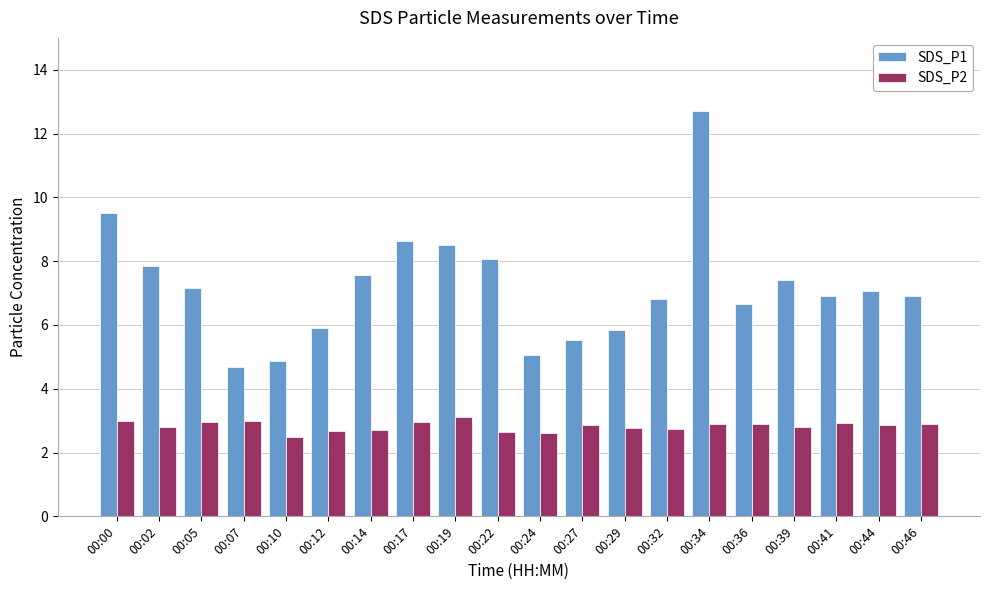

Rank the series at 00:32 from highest to lowest value.

SDS_P1, SDS_P2